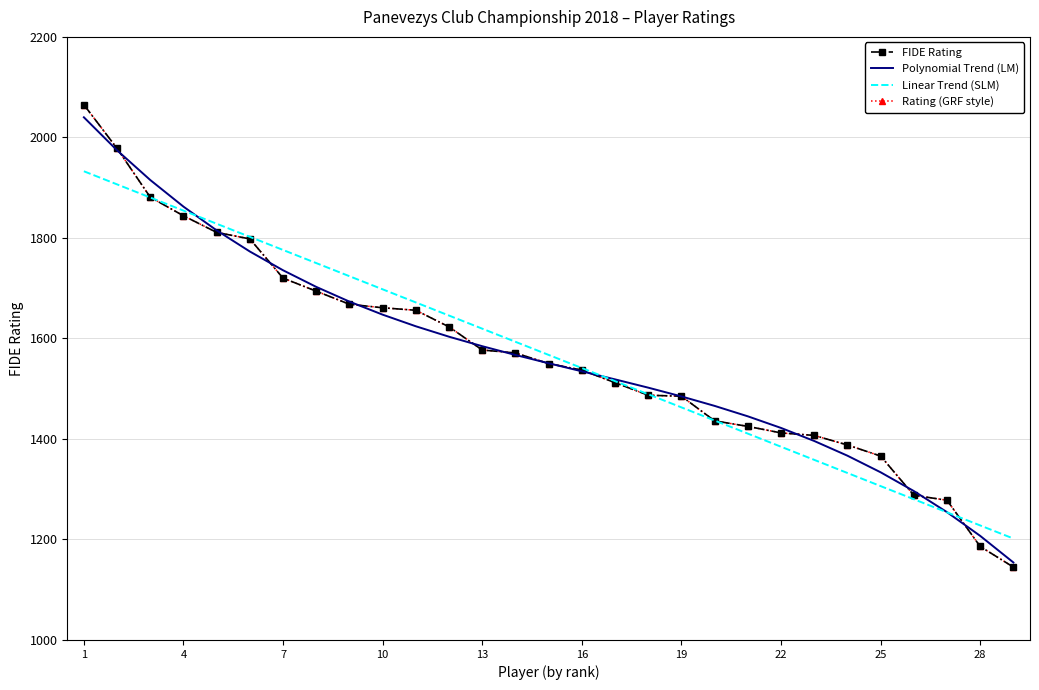

At how many categories does at least one series exceed 1754?

7